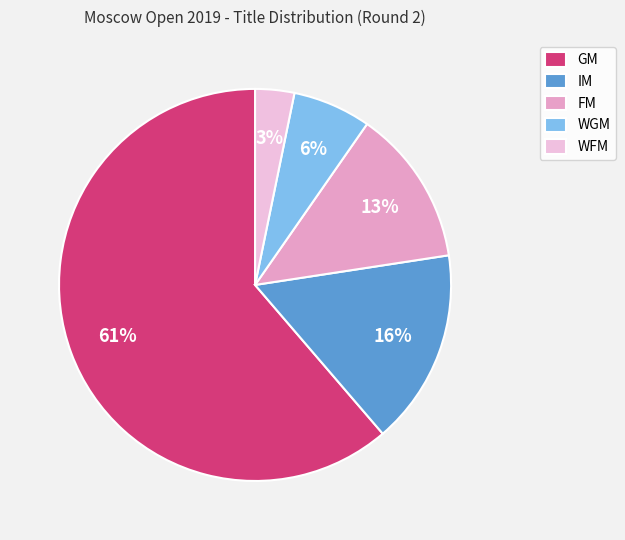

How many slices are in this pie chart?

5